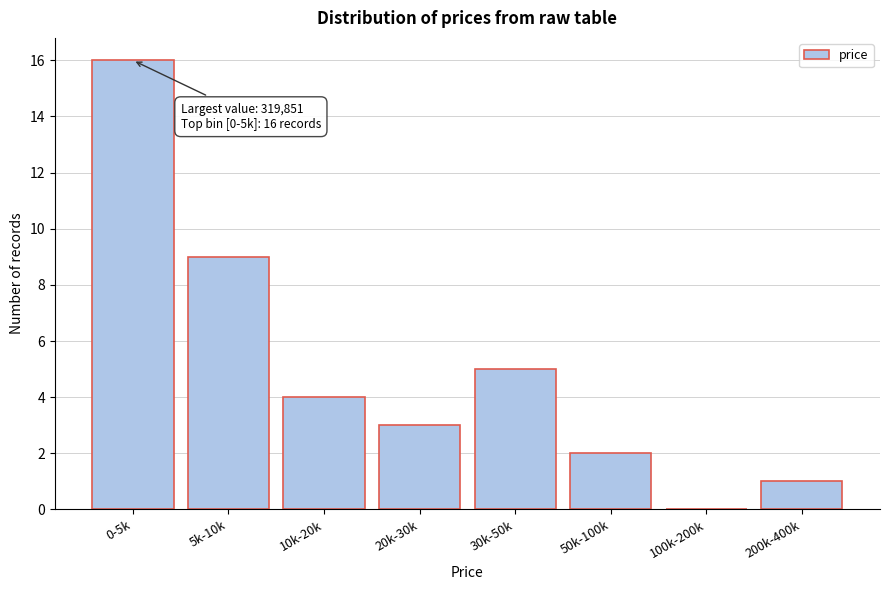

Reading left to right, what are all the values shown in this chart?

0-5k=16	5k-10k=9	10k-20k=4	20k-30k=3	30k-50k=5	50k-100k=2	100k-200k=0	200k-400k=1